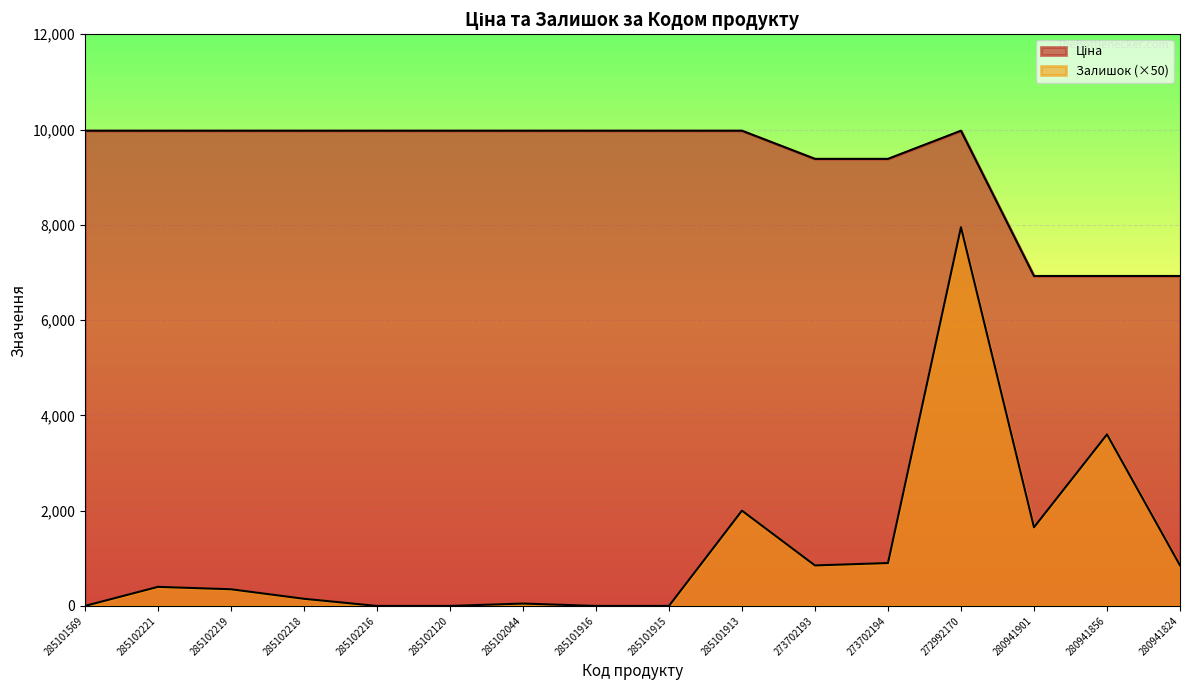

How many data points does each series have?

16